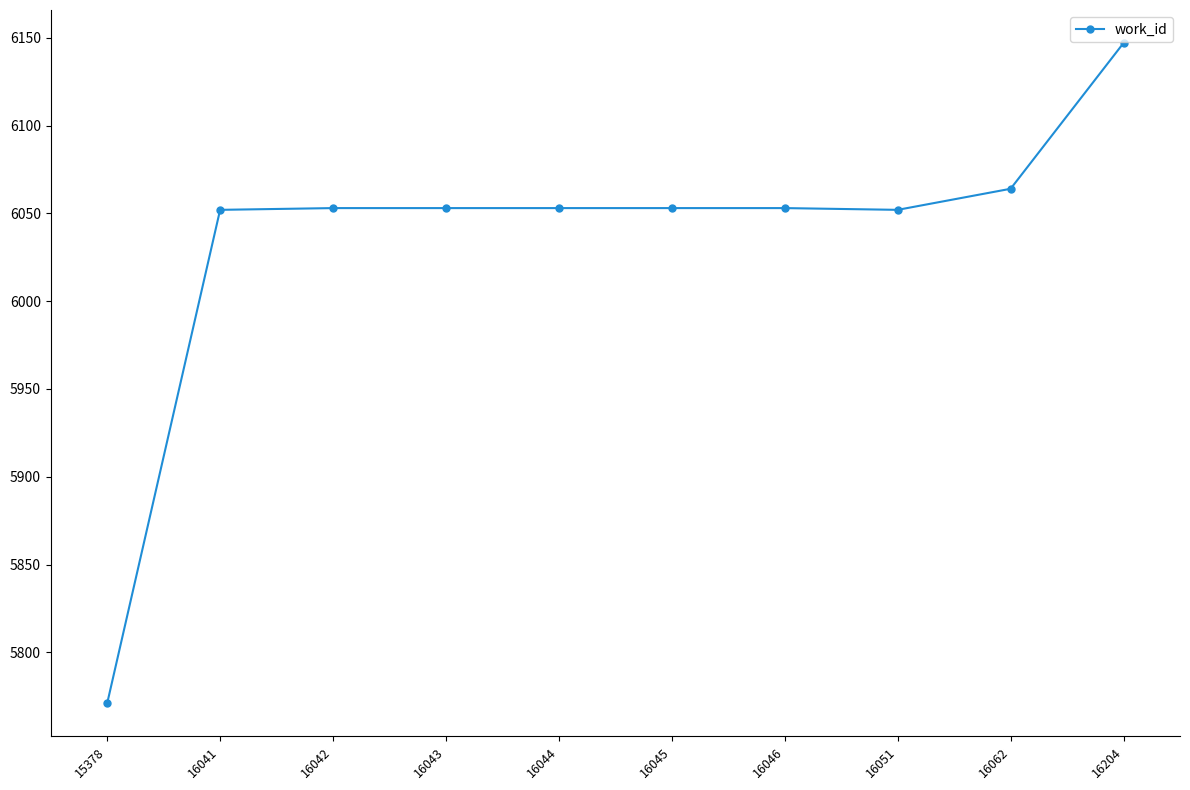

What is the change in value from 16051 to 16204?

+95